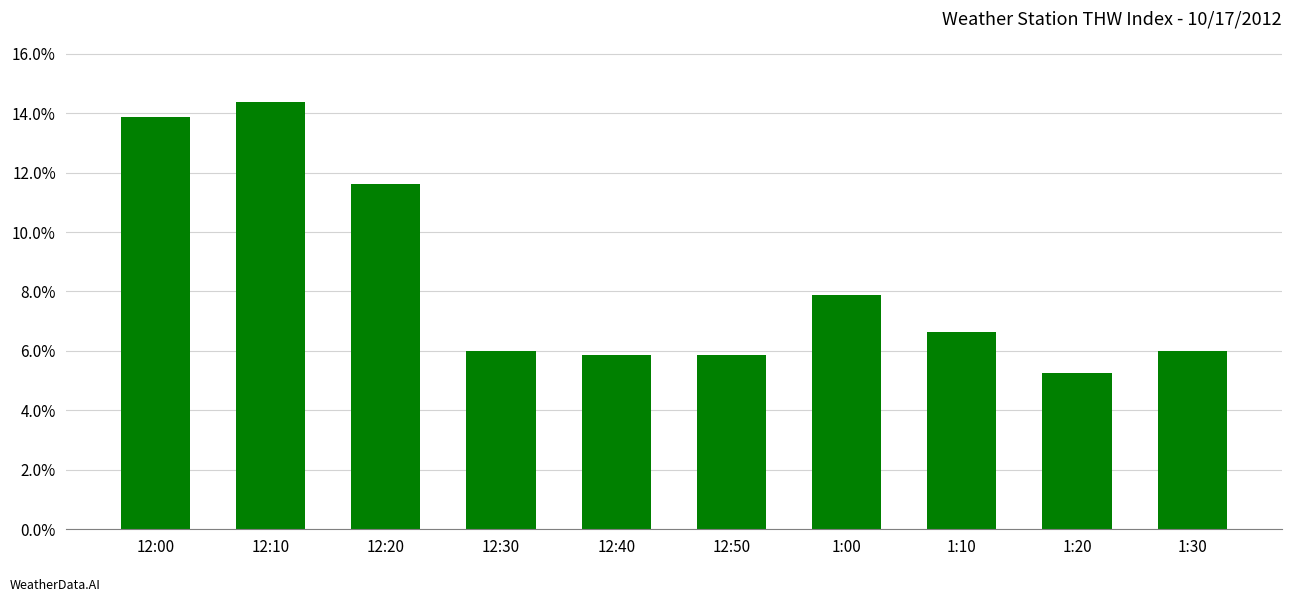

What is the label of the 3rd bar from the left?

12:20